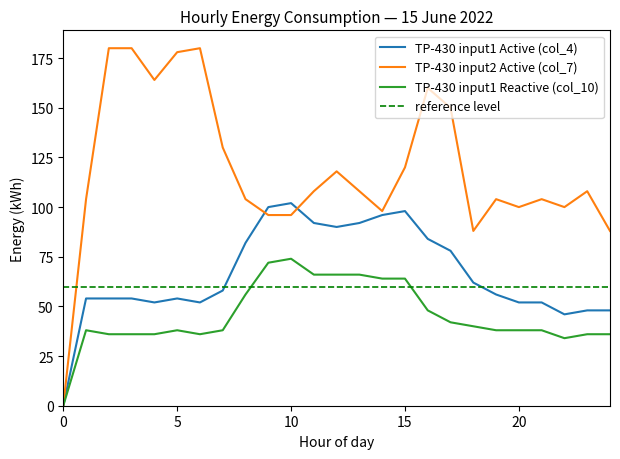

Is the value of TP-430 input1 Active (col_4) at 21 greater than the value of TP-430 input2 Active (col_7) at 17?

No